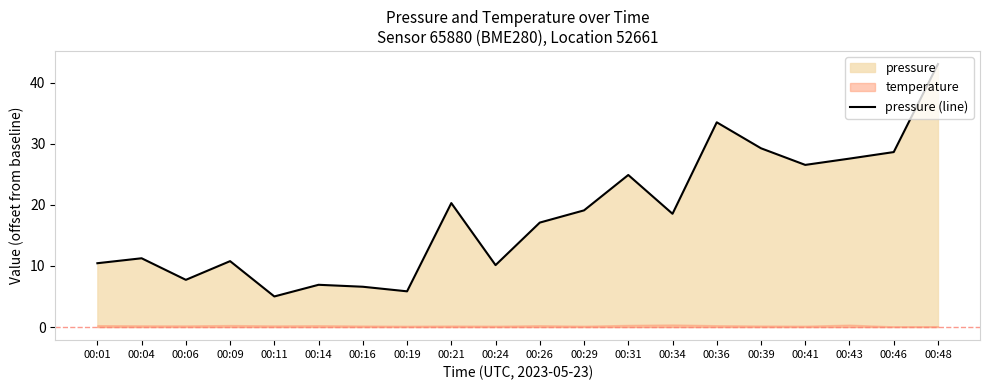

Which has a higher value, 00:26 or 00:21?

00:21